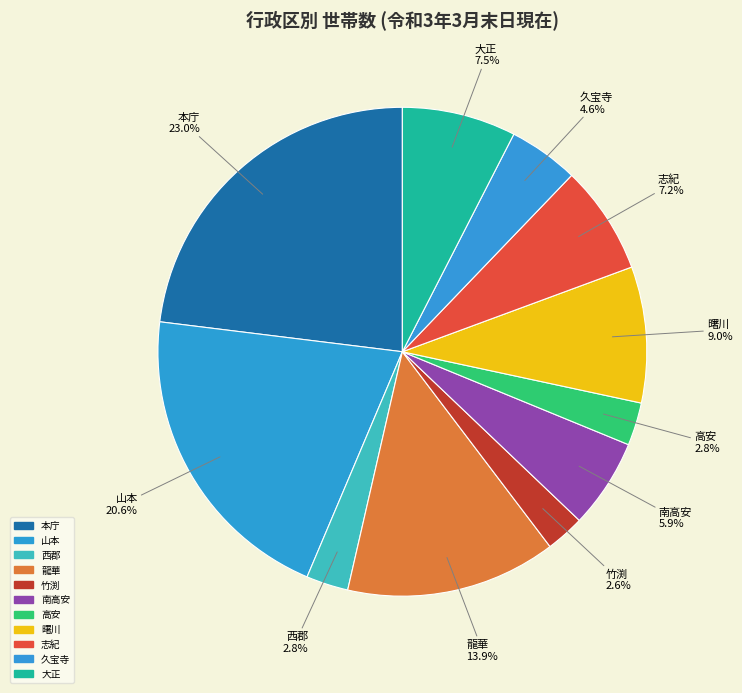

How many segments does this pie chart have?

11